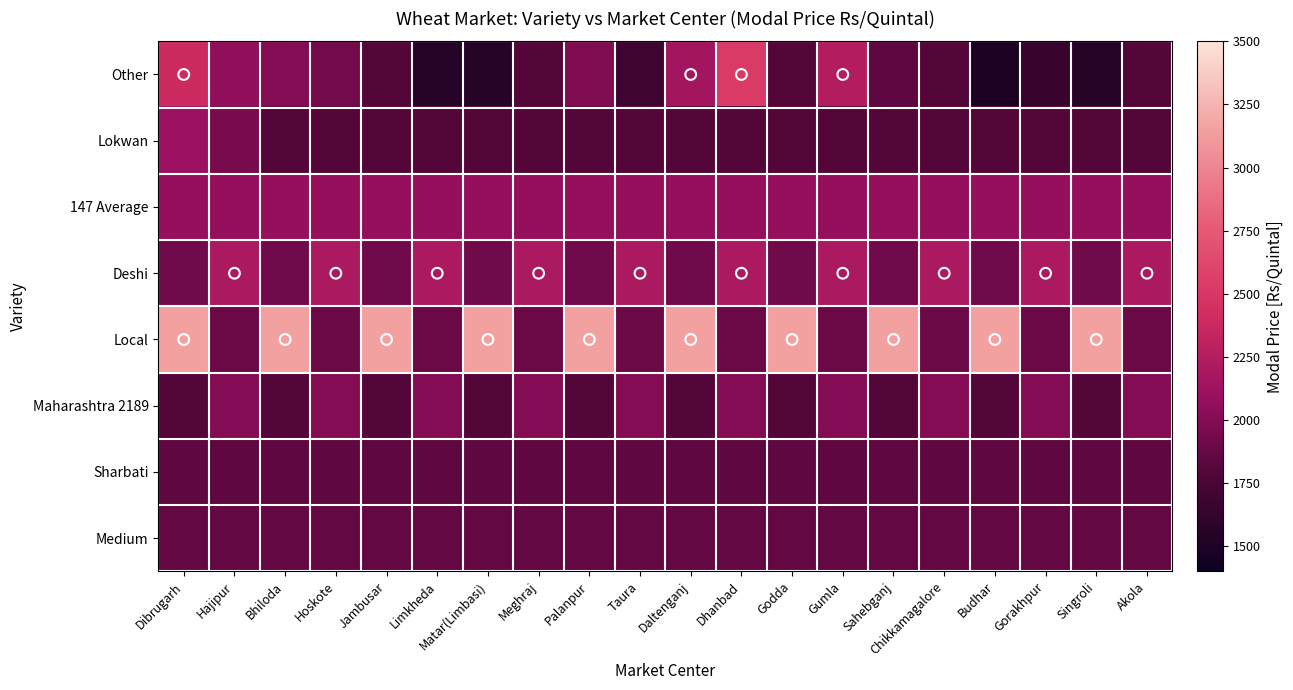

List the series in order of their peak value, highest first.

Local, Other, Deshi, Lokwan, 147 Average, Maharashtra 2189, Medium, Sharbati